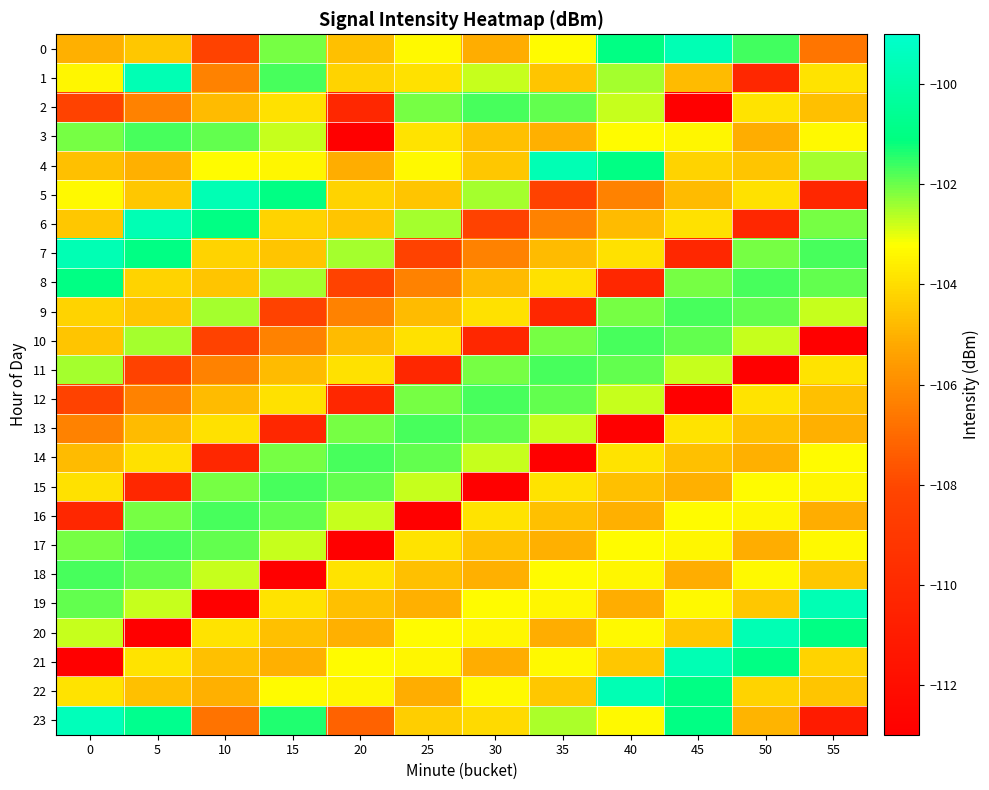

Which series has the largest range (max minus min)?

19